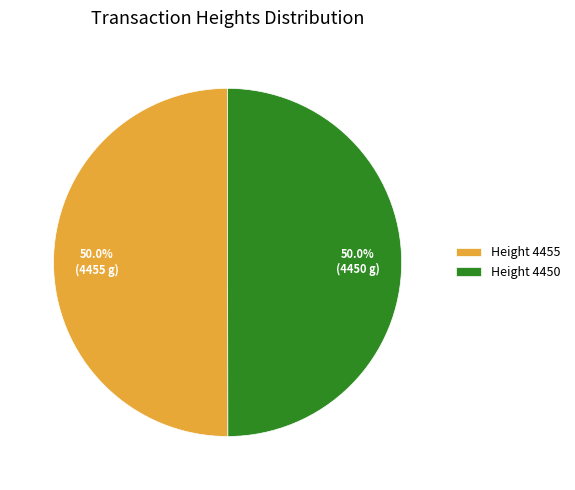

What is the ratio of the value at Height 4455 to the value at Height 4450?

1.0